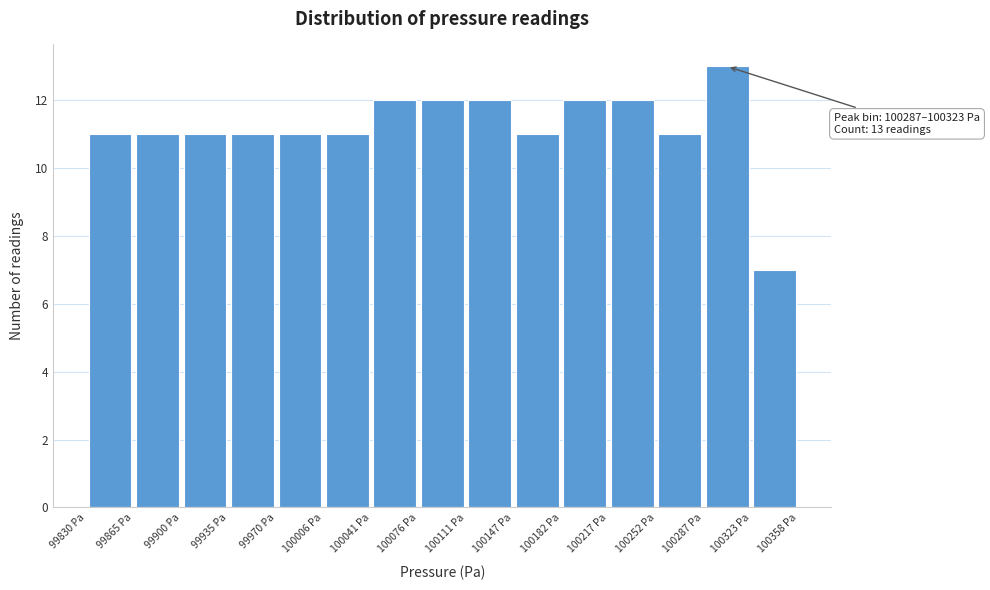

Over which range of the x-axis is the bar tallest?

100285 to 100325